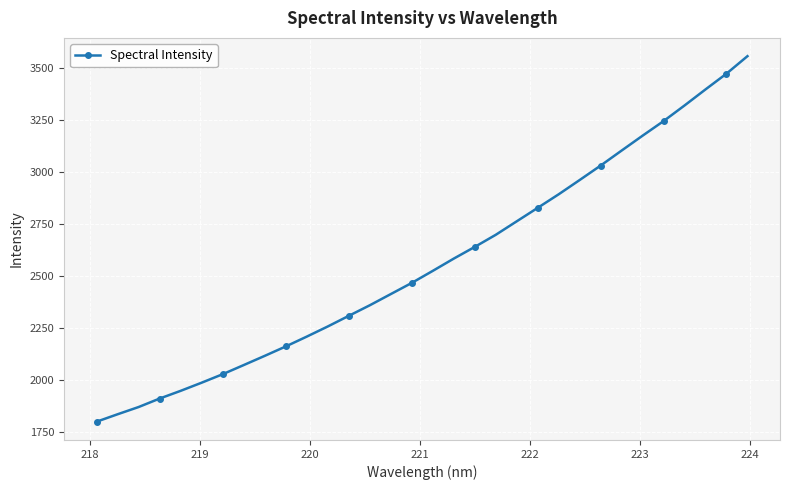

What is the greatest value displayed?

3558.0